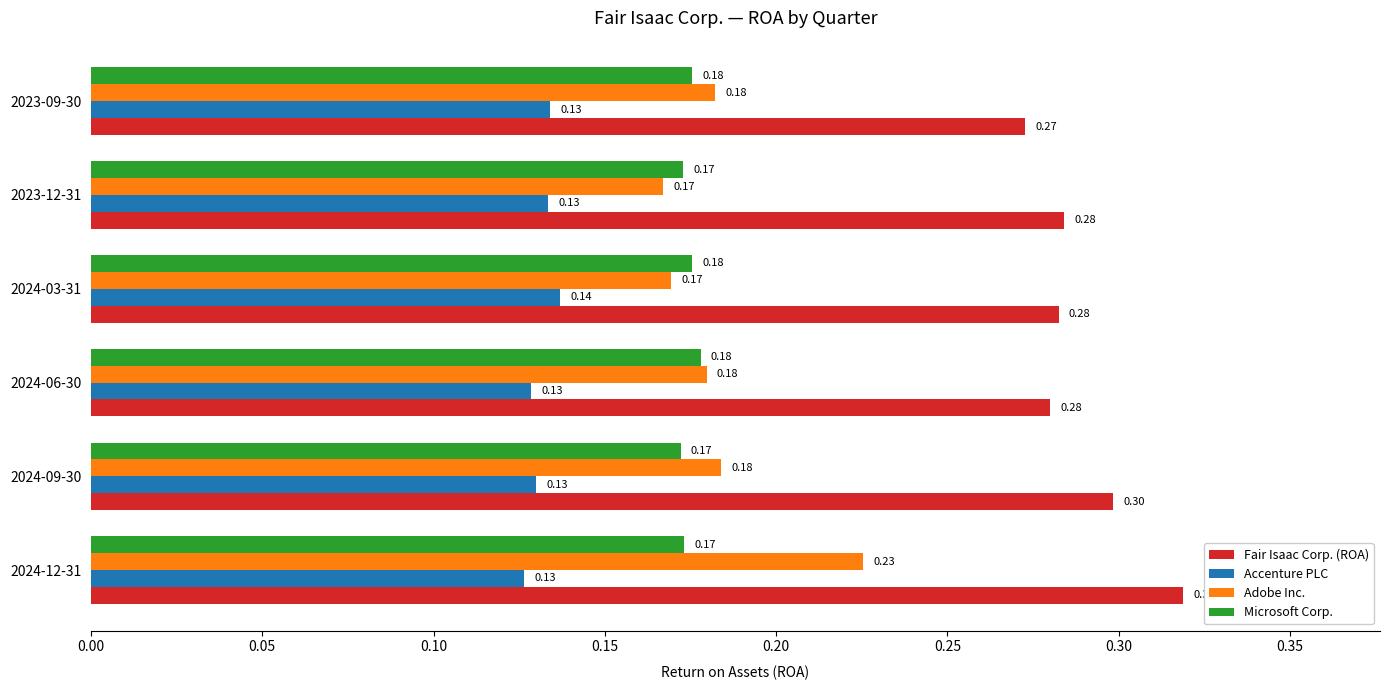

List the series in order of their peak value, lowest first.

Accenture PLC, Microsoft Corp., Adobe Inc., Fair Isaac Corp. (ROA)